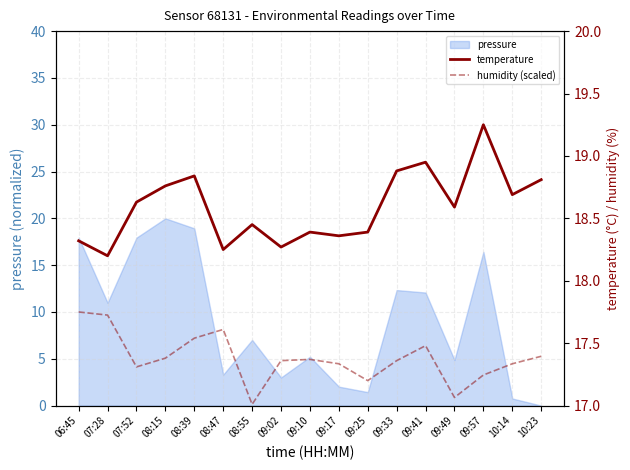

Is it true that temperature equals 27.8 at 07:28?

False